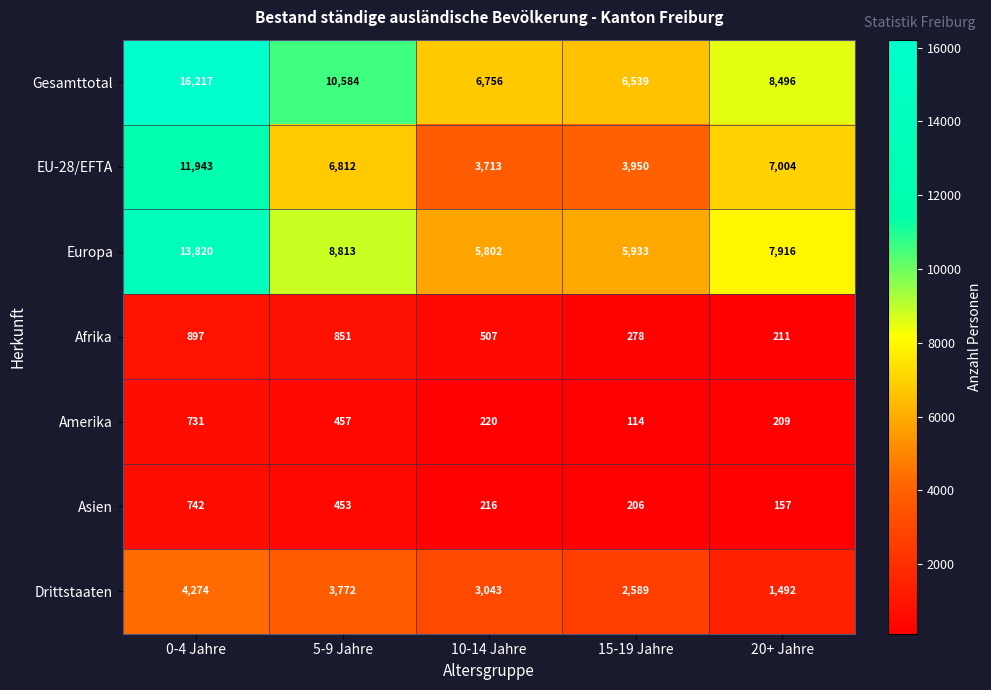

What is the average value of the Afrika series?

549